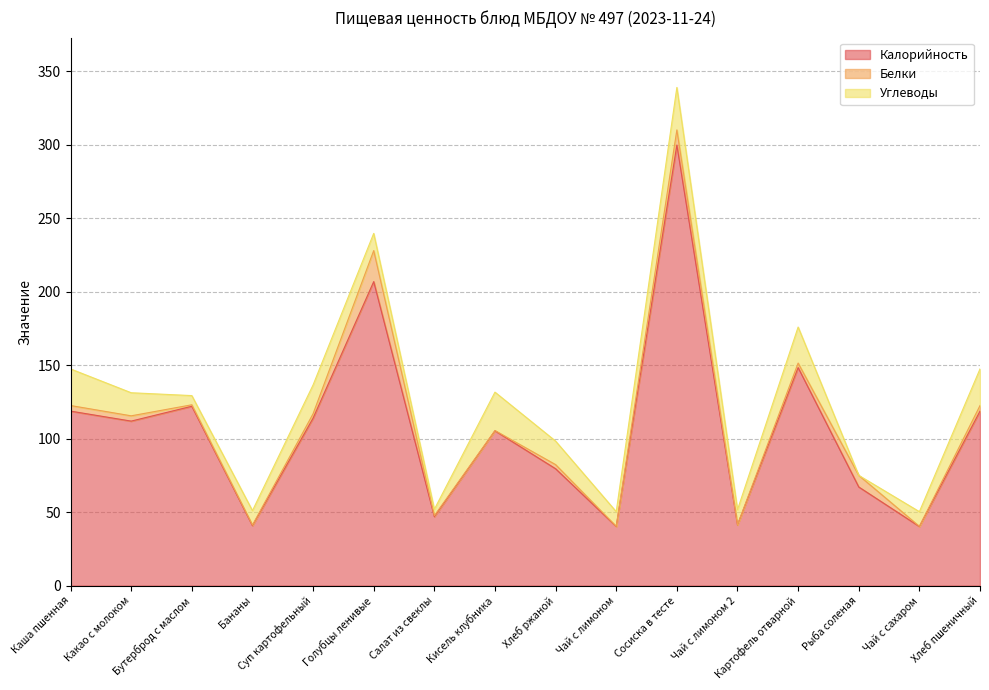

Which series ends up on top after the final intersection of Углеводы and Белки?

Углеводы